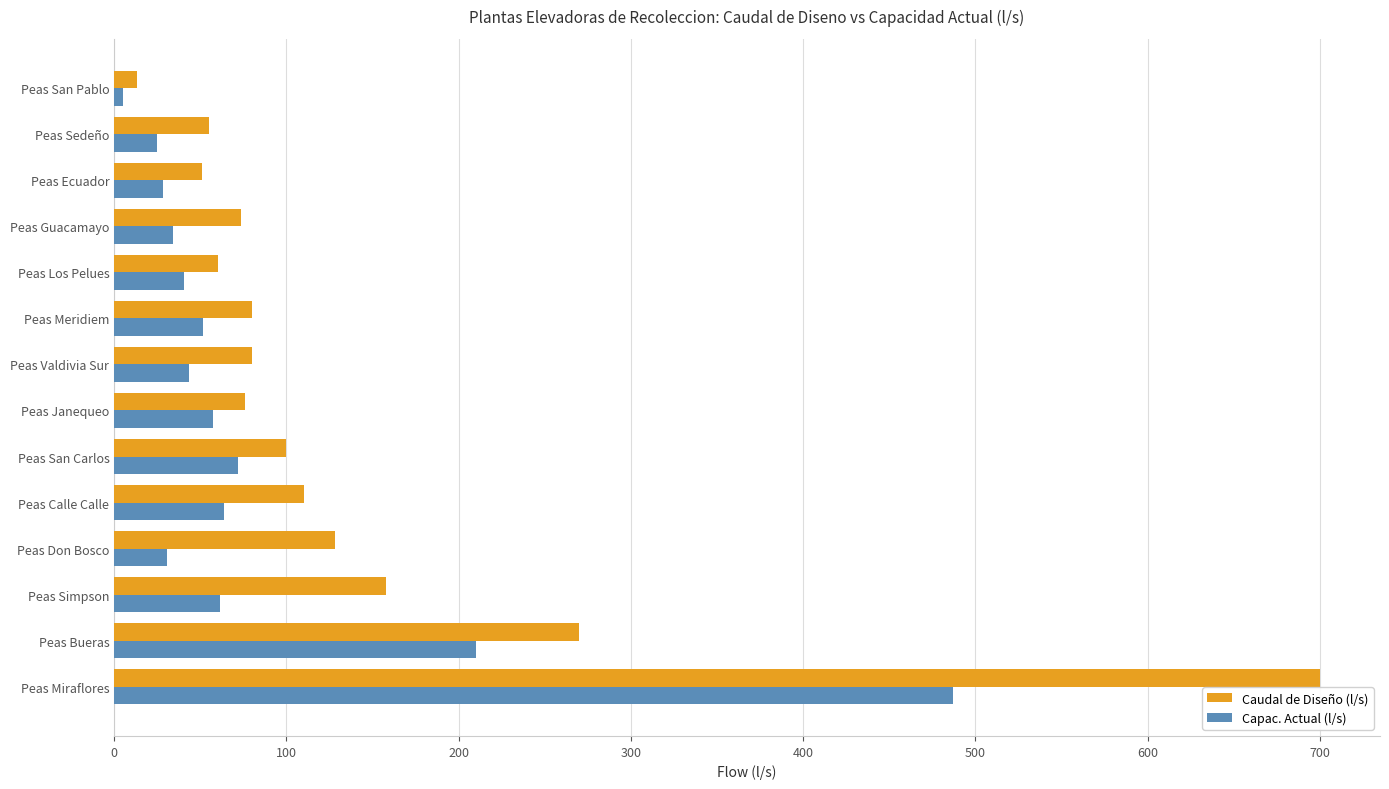

Rank the series by their average value, from lowest to highest.

Capac. Actual (l/s), Caudal de Diseño (l/s)